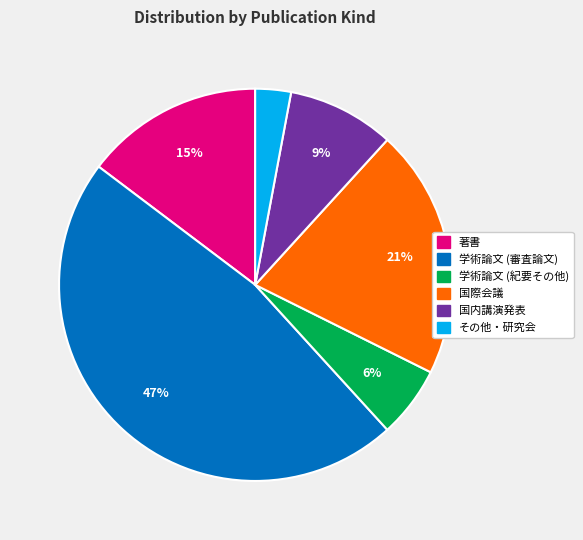

What is the largest slice in the pie chart?

学術論文 (審査論文)